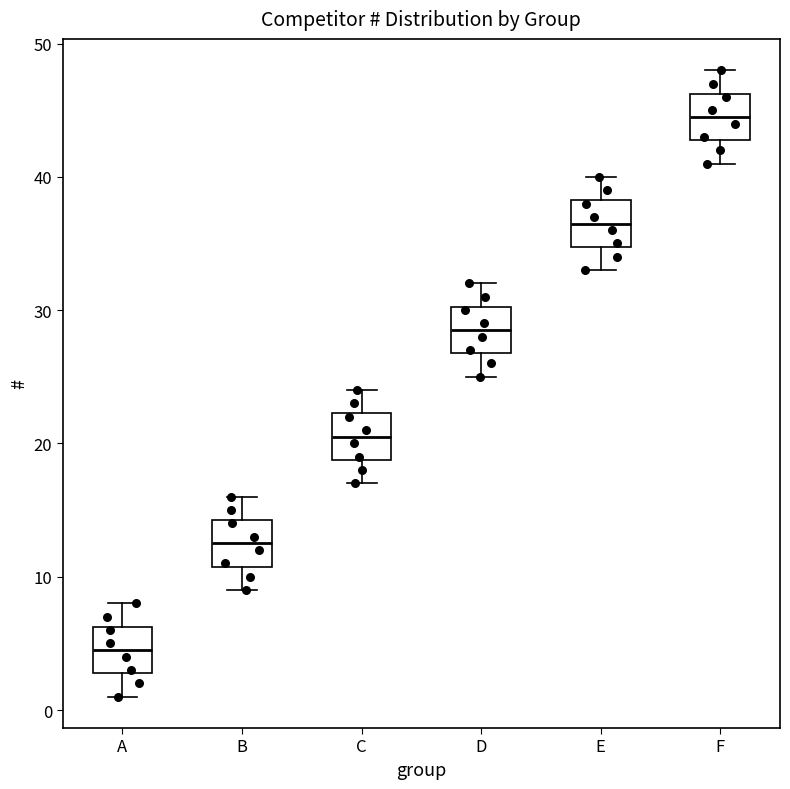

Which box has the lowest median line?

A